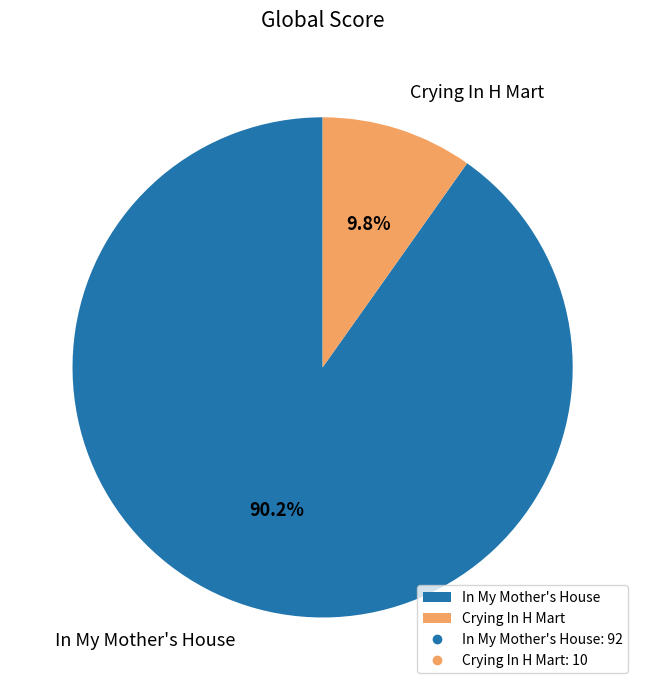

Is Crying In H Mart the majority of the pie?

No